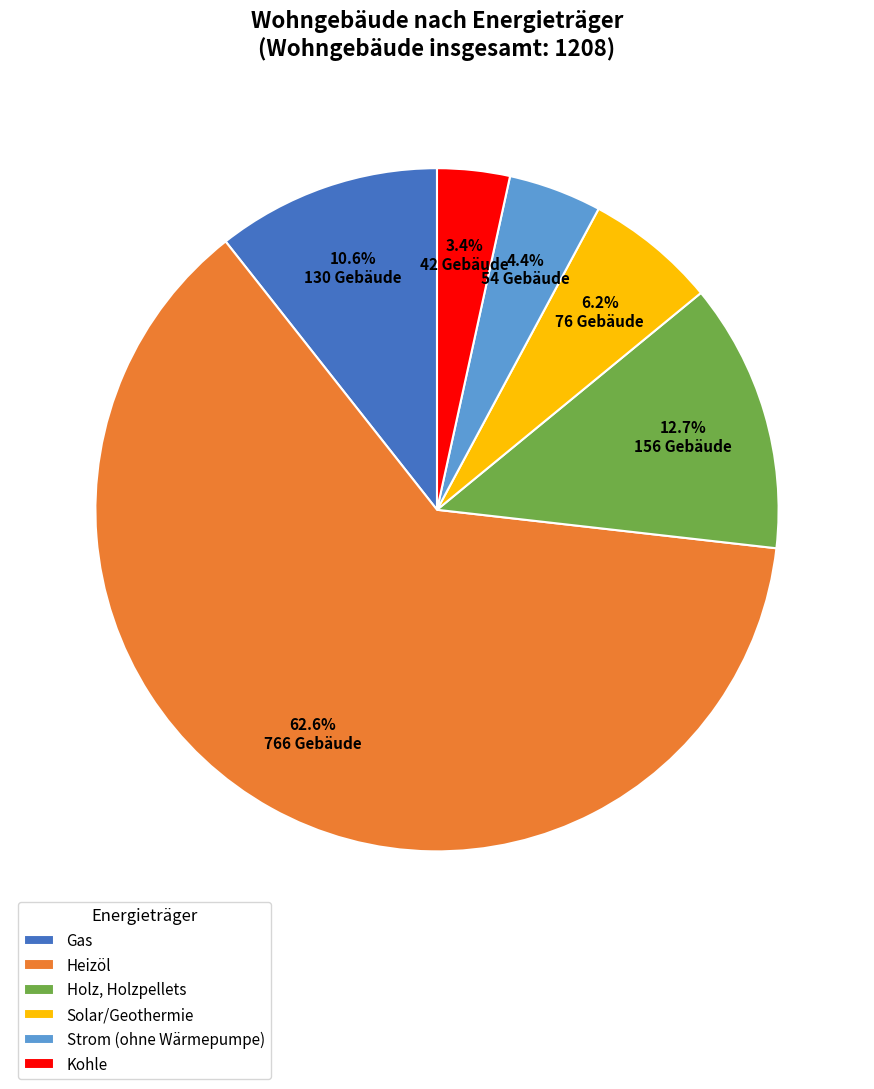

How many slices are in this pie chart?

6